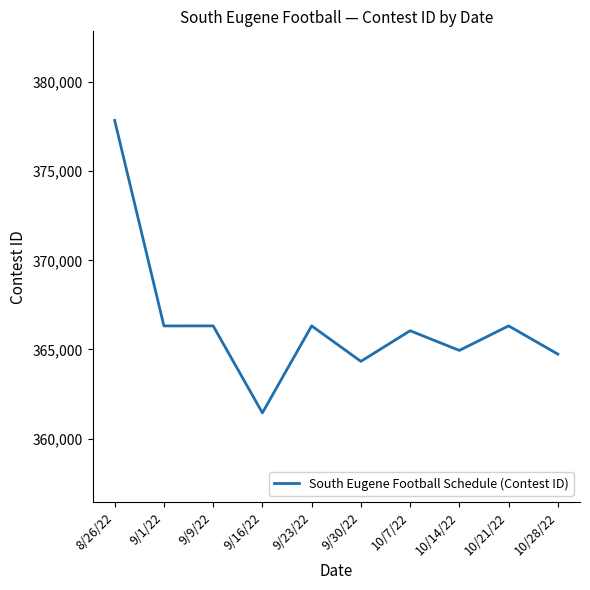

What is the change in value from 9/1/22 to 10/7/22?

-271